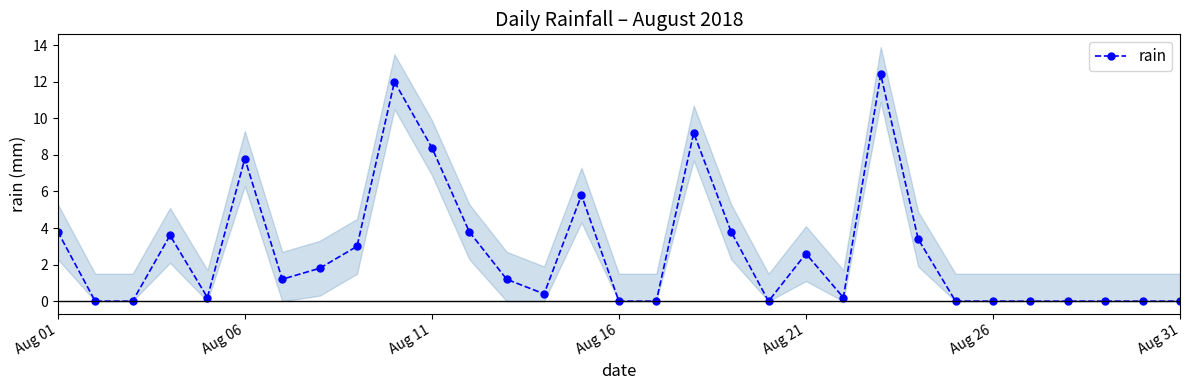

Is it true that rain equals 2.6 at Aug 21?

True